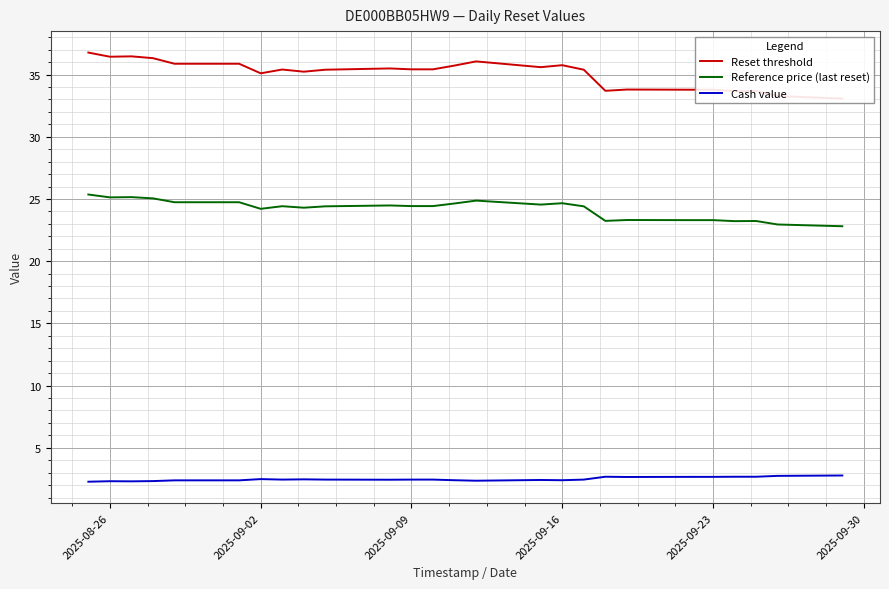

At how many categories does at least one series exceed 19?

26